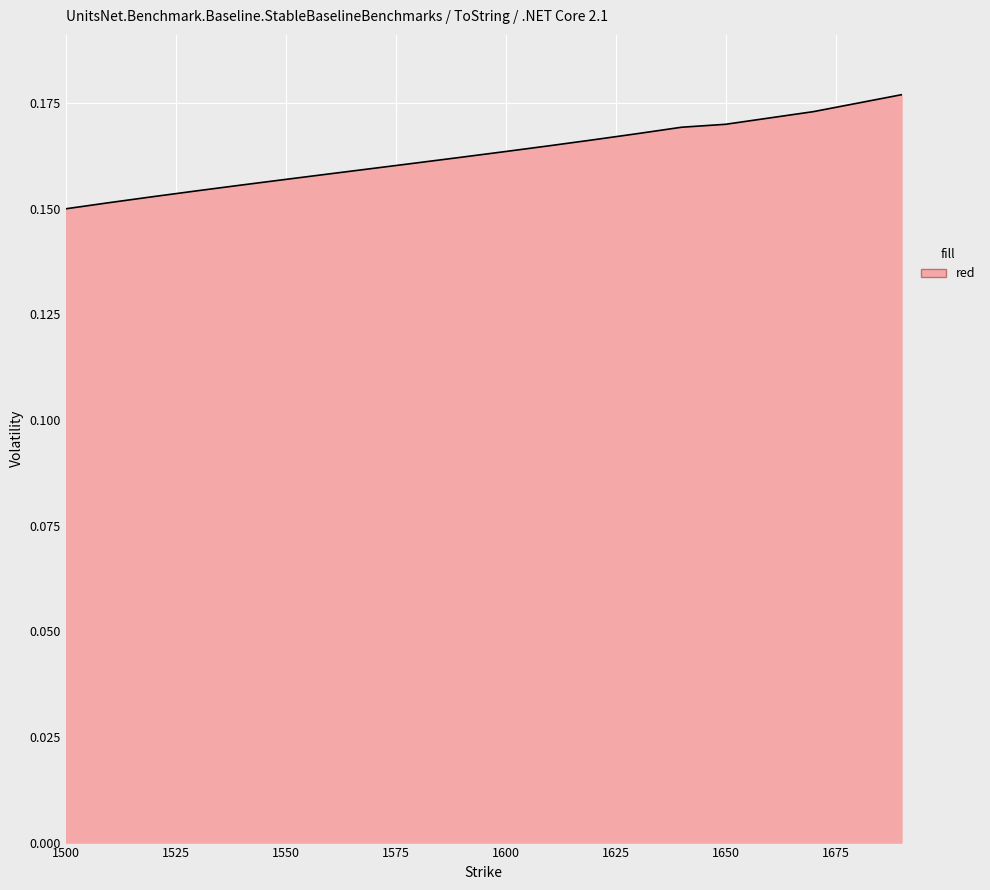

How many lines are shown in the chart?

1